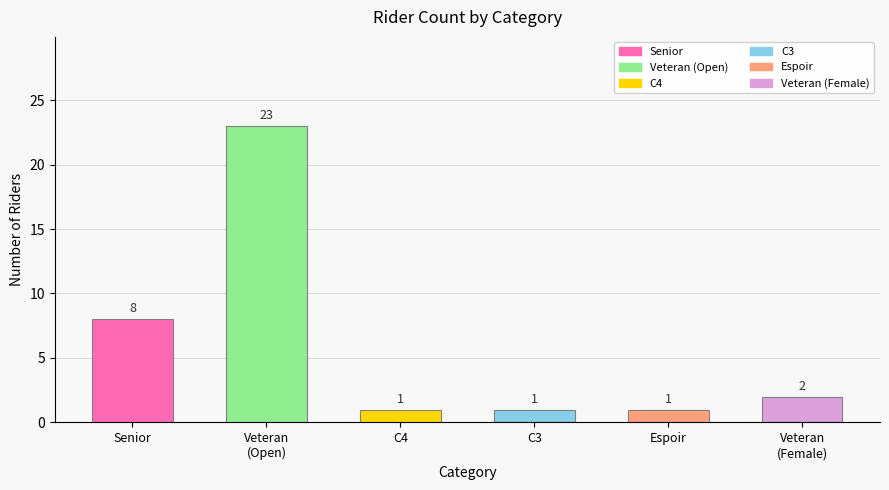

Does the chart contain stacked bars?

No